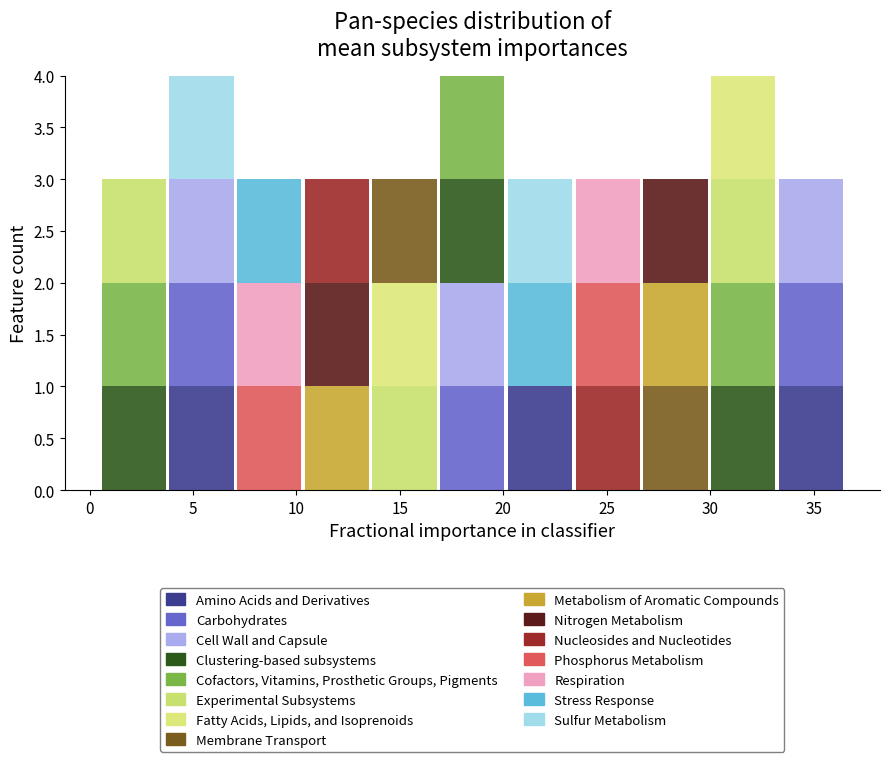

Reading left to right, list every stacked bar in this chart as the range it spans on the x-axis followed by its total height. Neither the bar edges nor the heights are printed on the chart, so give them approximately, as read against the axes.

0.5 to 4.0: 3
4.0 to 7.0: 4
7.0 to 10.5: 3
10.5 to 13.5: 3
13.5 to 17.0: 3
17.0 to 20.0: 4
20.0 to 23.5: 3
23.5 to 26.5: 3
26.5 to 30.0: 3
30.0 to 33.0: 4
33.0 to 36.5: 3